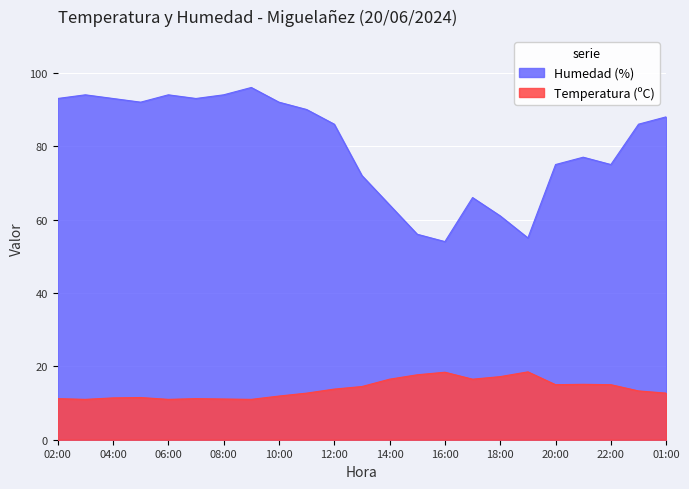

What is the total value across all series at 10:00?

103.9